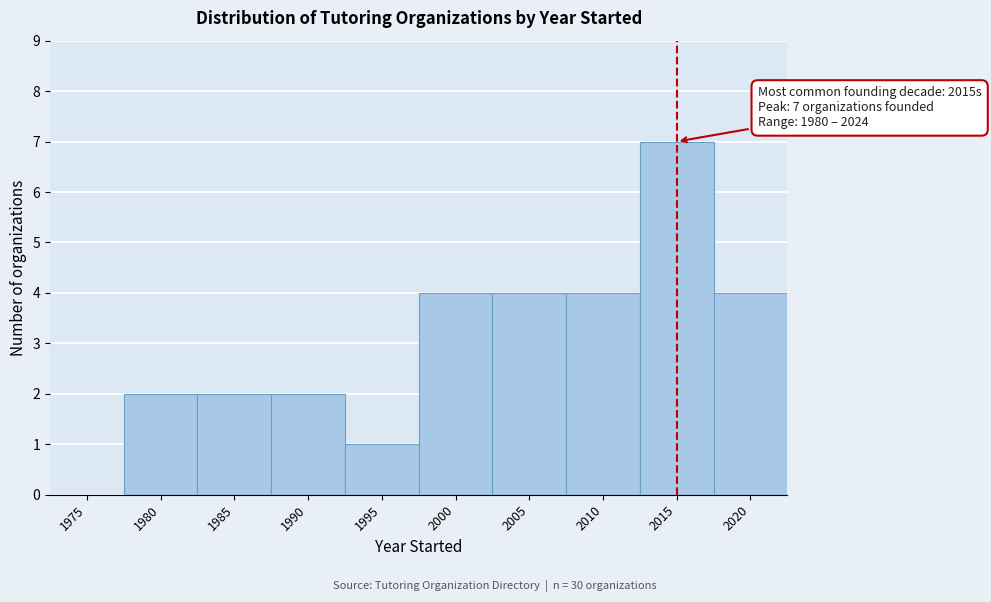

Reading left to right, list all the values displayed in this chart.

1975=0	1980=2	1985=2	1990=2	1995=1	2000=4	2005=4	2010=4	2015=7	2020=4